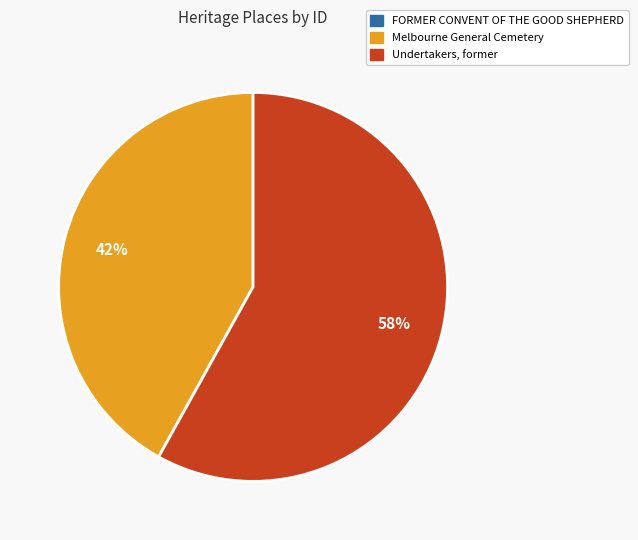

To the nearest percent, what percentage of the pie is Melbourne General Cemetery?

42%